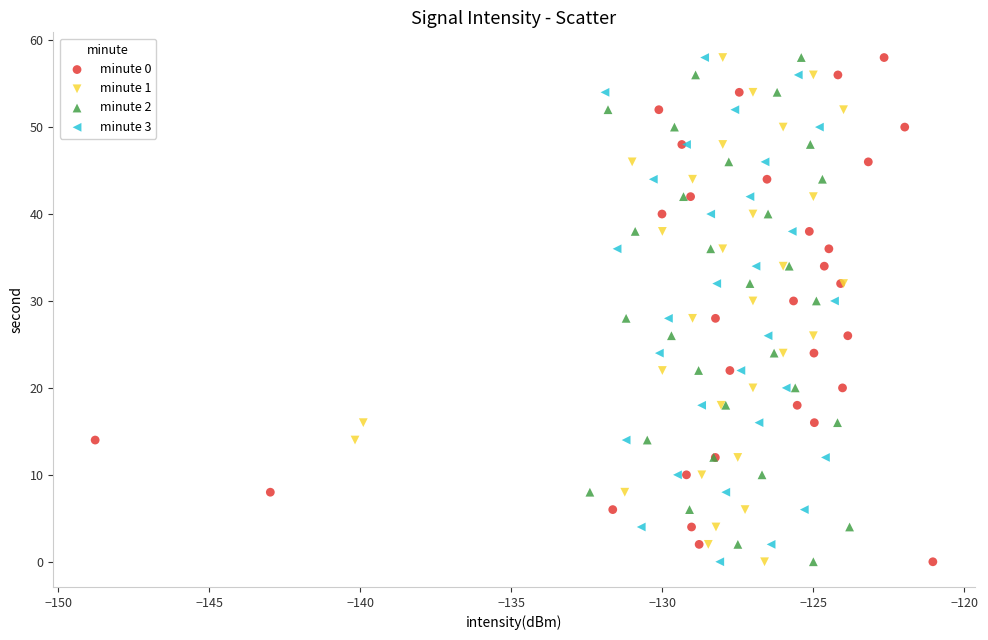

What are all the series names shown in the legend?

minute 0, minute 1, minute 2, minute 3